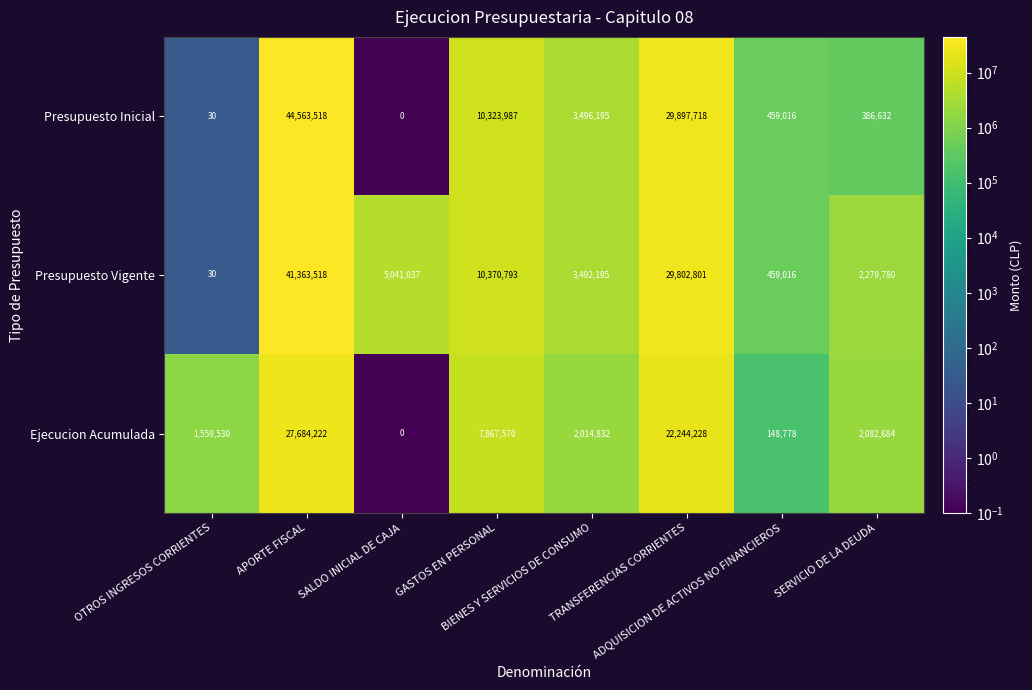

At which category is the sum across all series the highest?

APORTE FISCAL